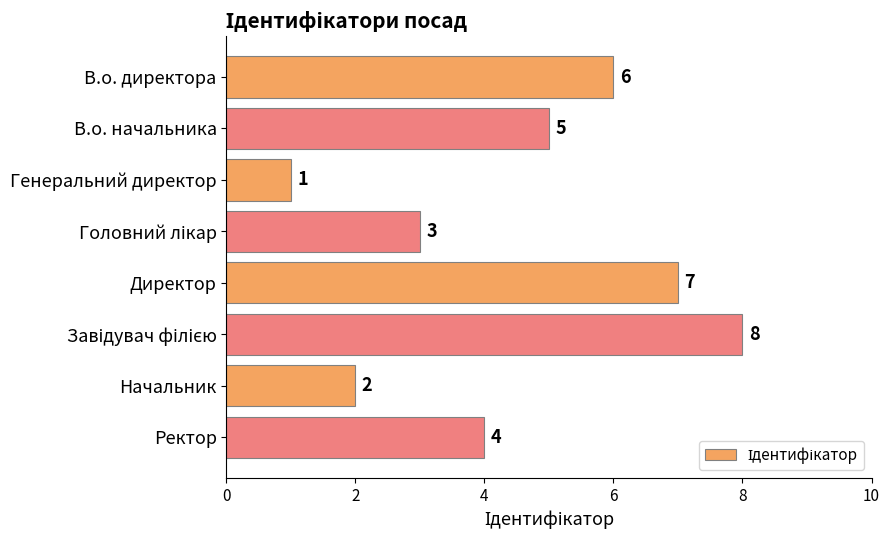

What position from the top is Ректор?

8